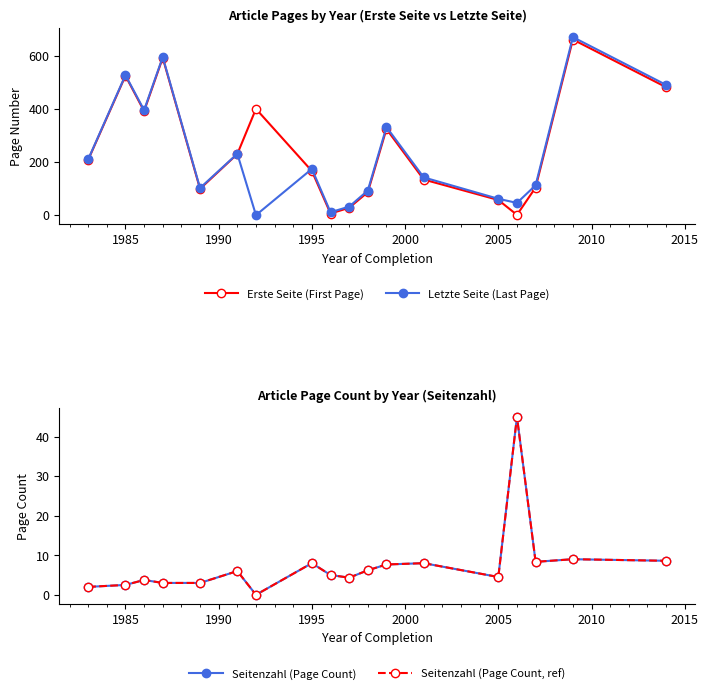

Reading left to right, what are all the values shown in this chart?

Erste Seite (First Page): 208.0	524.5	391.5	592.0	99.0	230.0	400.0	166.0	6.0	27.7	86.4	324.0	134.0	57.0	1.0	104.0	661.0	481.6
Letzte Seite (Last Page): 210.0	527.0	395.2	595.0	102.0	231.0	0.0	174.0	11.0	32.0	92.6	331.7	142.0	61.5	46.0	112.3	670.0	490.2
Seitenzahl (Page Count): 2.0	2.5	3.8	3.0	3.0	6.0	0.0	8.0	5.0	4.3	6.2	7.7	8.0	4.5	45.0	8.3	9.0	8.6
Seitenzahl (Page Count, ref): 2.0	2.5	3.8	3.0	3.0	6.0	0.0	8.0	5.0	4.3	6.2	7.7	8.0	4.5	45.0	8.3	9.0	8.6